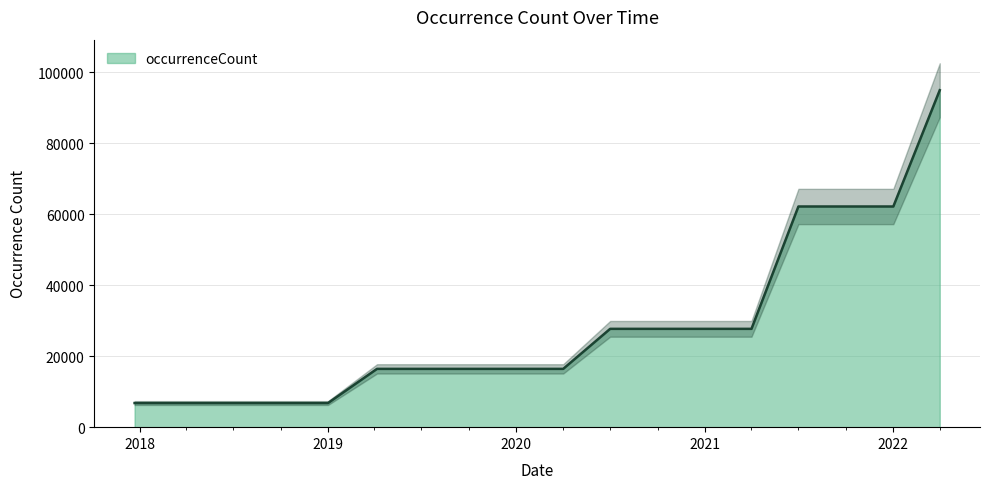

How many data points does each series have?

18